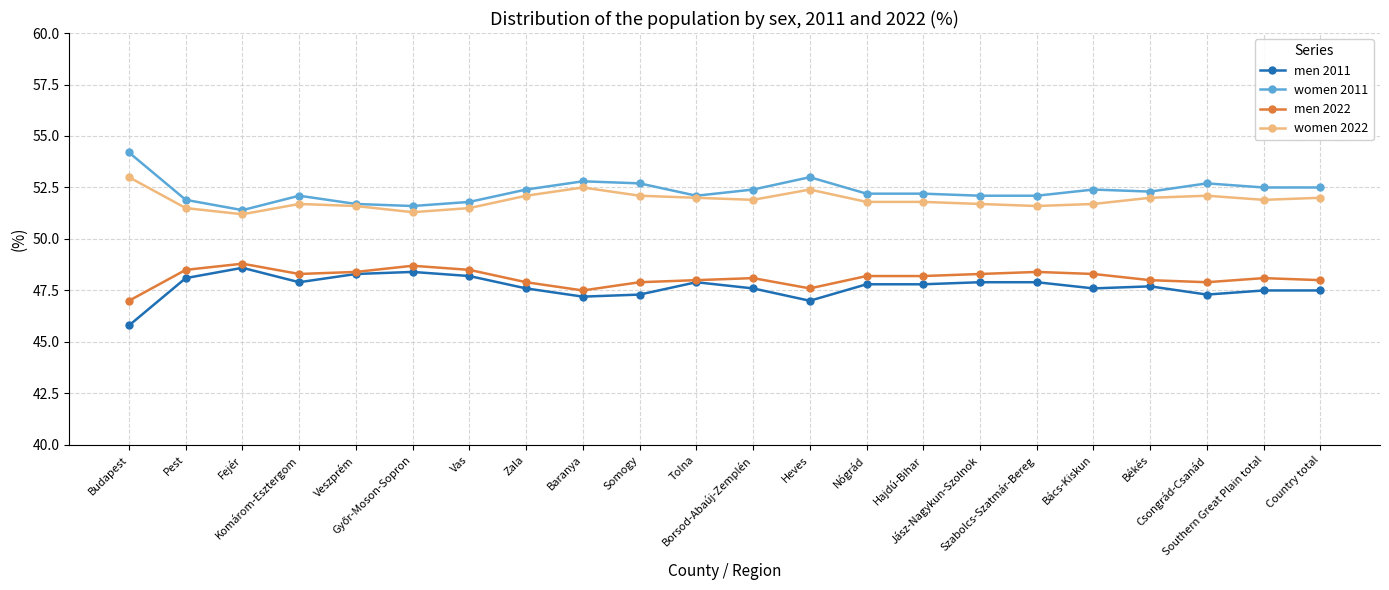

Is this an area chart (filled region under the line)?

No